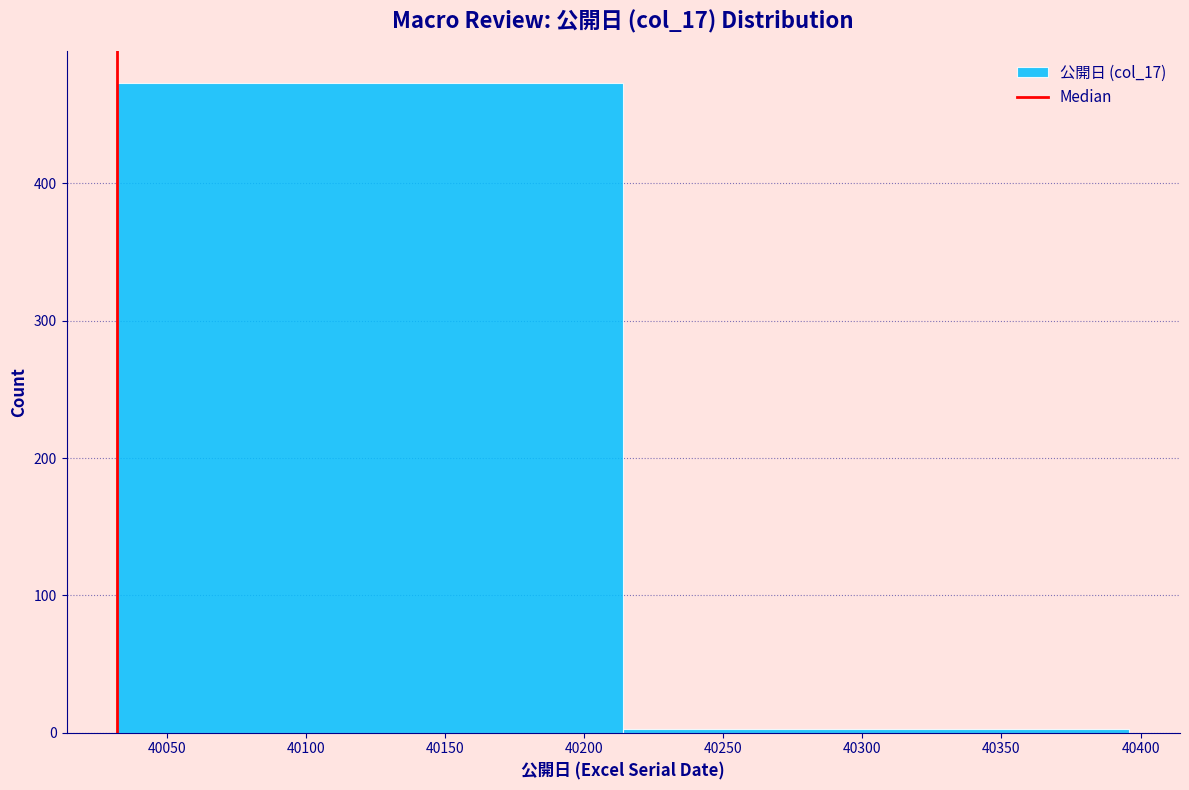

Reading left to right, transcribe this chart: for each bar, give the range it covers on the x-axis and its height. Neither the bar edges nor the heights are printed on the chart, so give them approximately, as read against the axes.

40032 to 40214: 470
40214 to 40396: under 10